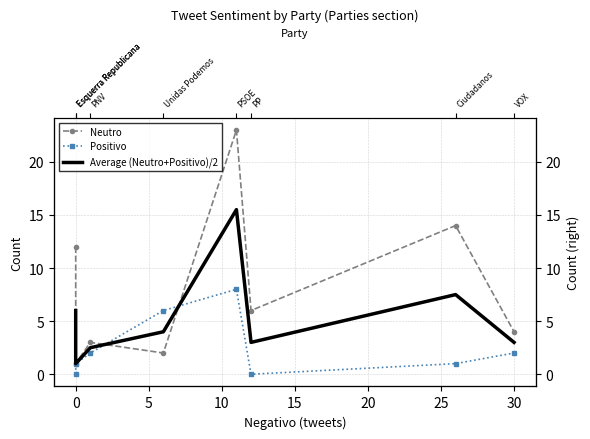

How many data points in Positivo are above 2?

2